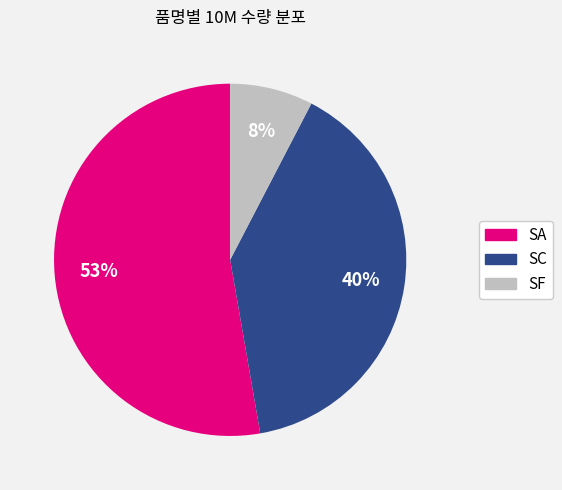

Does any single category account for the majority?

Yes